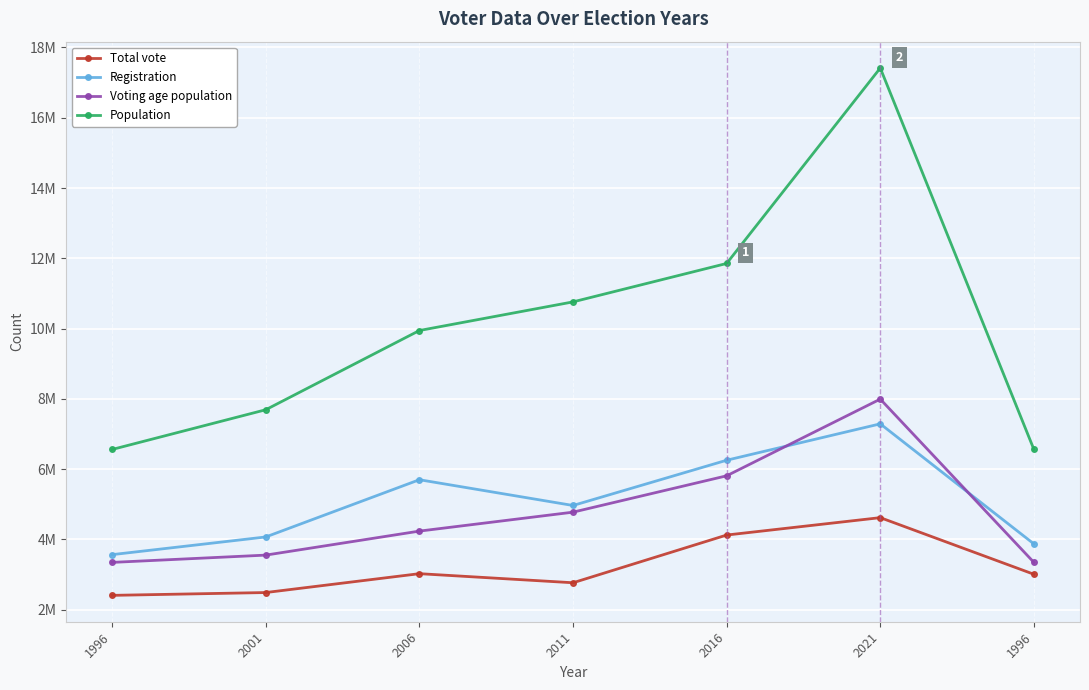

How many interior local valleys does the Registration series have?

1